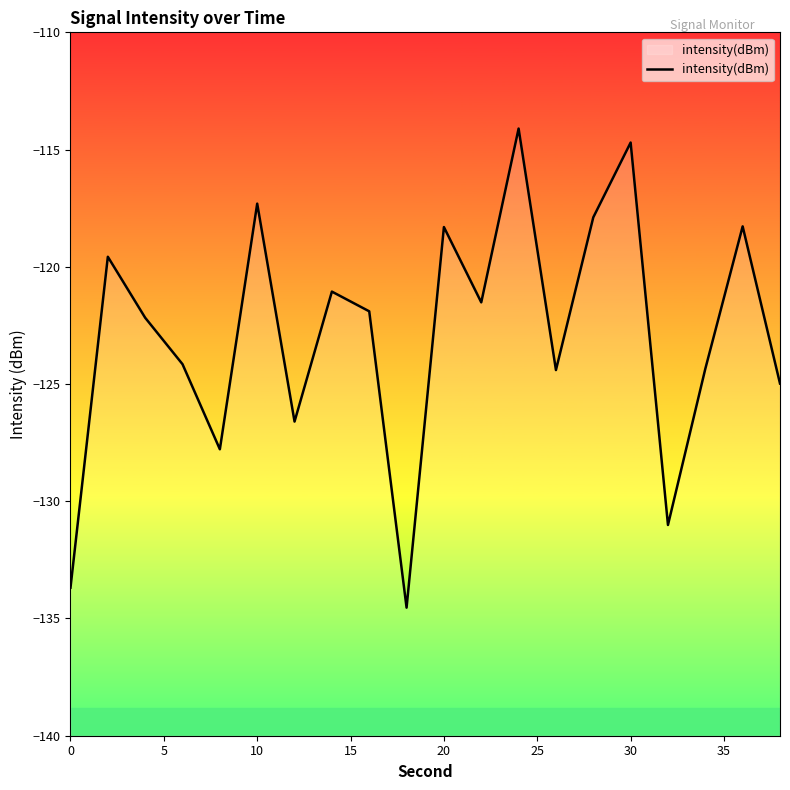

What is the smallest value displayed?

-134.5